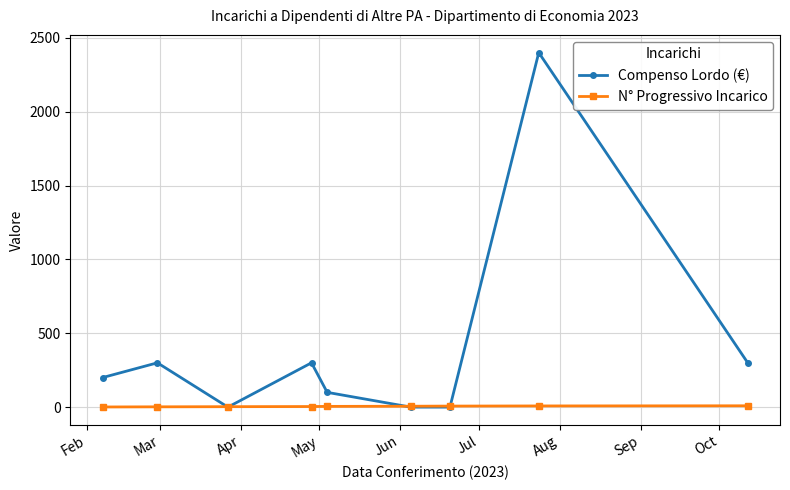

Which series has the largest total across all categories?

Compenso Lordo (€)